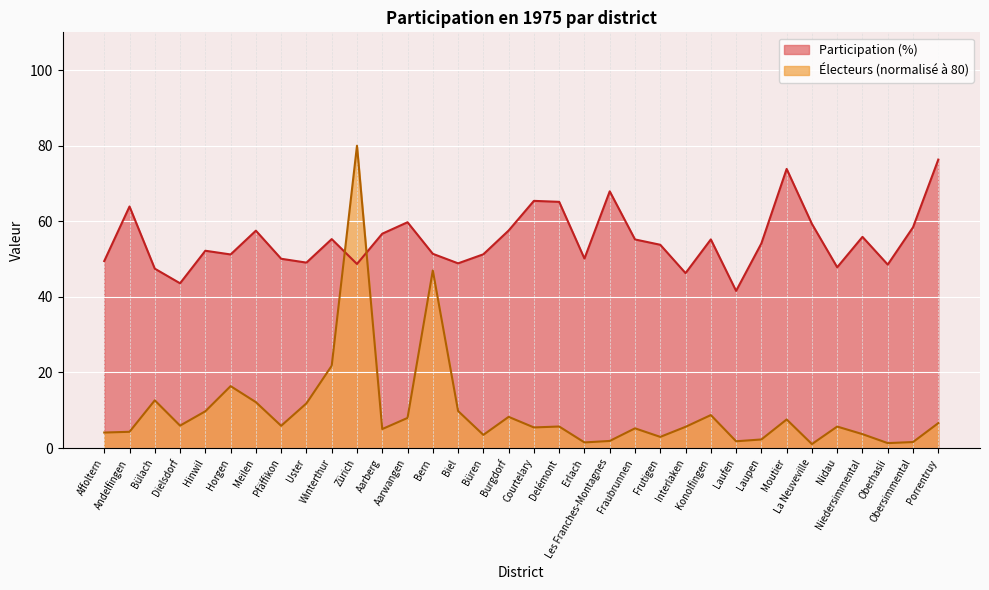

What is the average value of the Nombre d electeurs (norm) series?

9.9